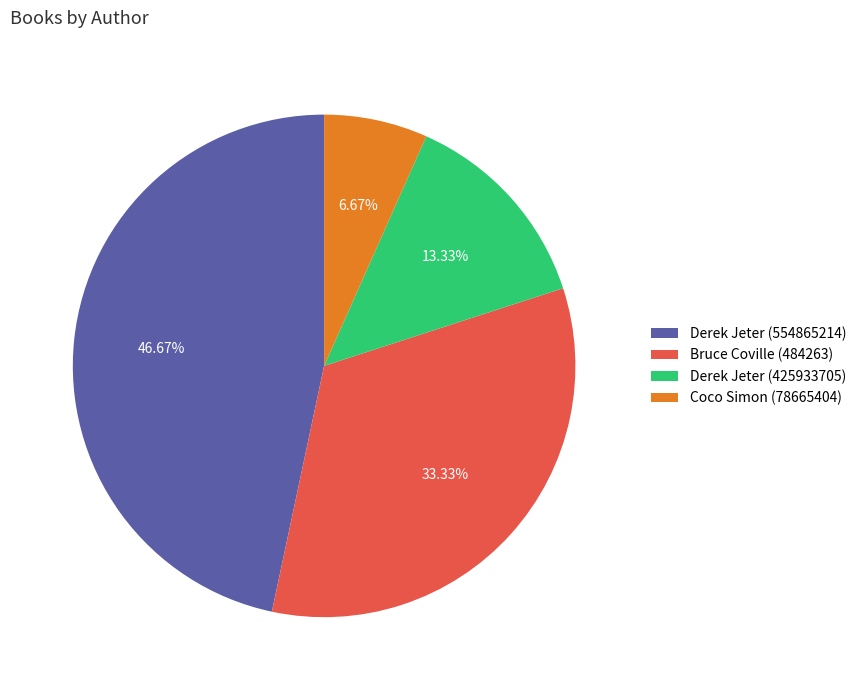

Which slice is the largest?

Derek Jeter (554865214)